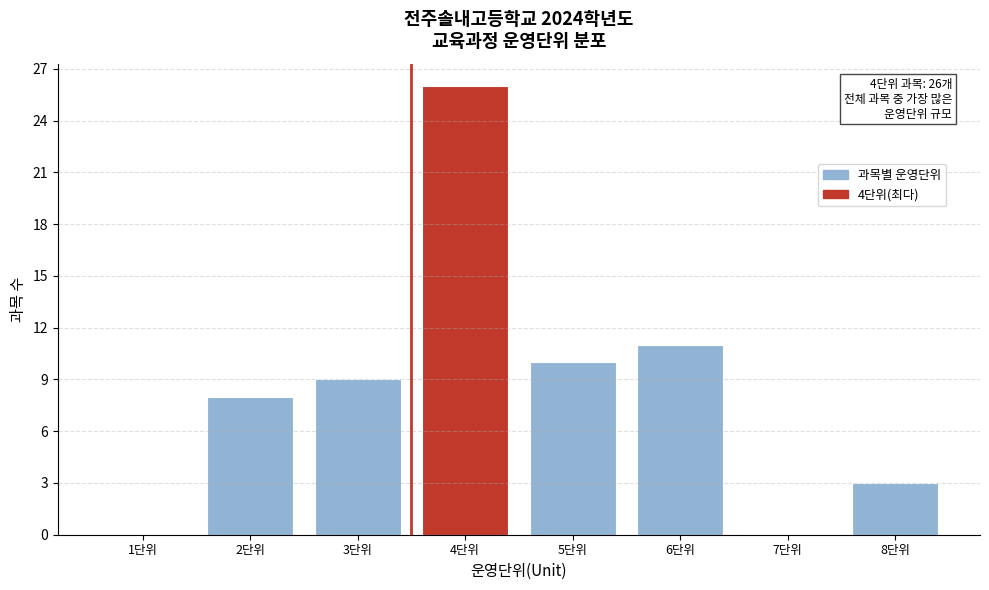

Reading left to right, what are all the values shown in this chart?

1단위=0	2단위=8	3단위=9	4단위=26	5단위=10	6단위=11	7단위=0	8단위=3